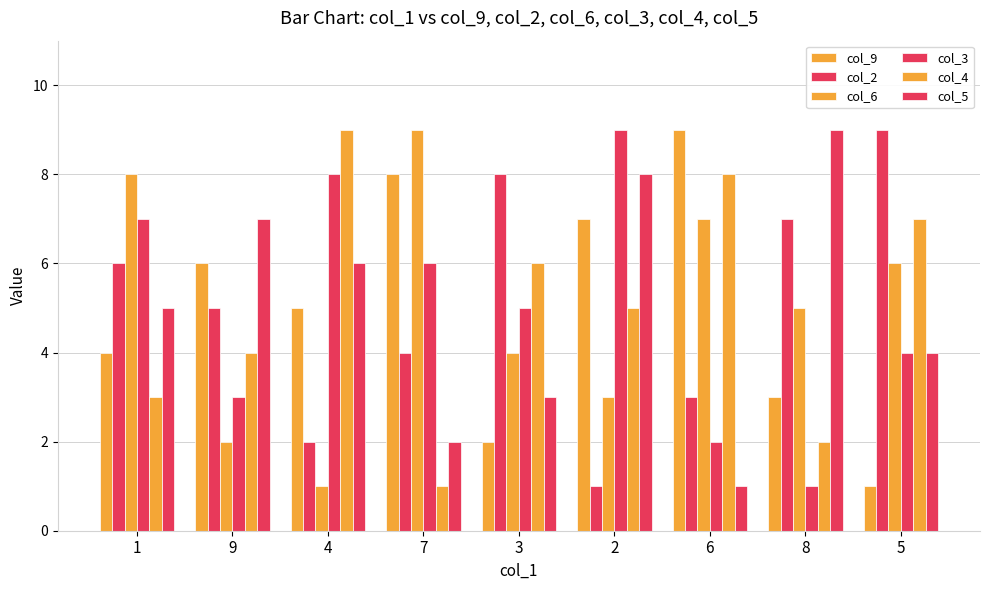

Which series has the widest spread of values?

col_9